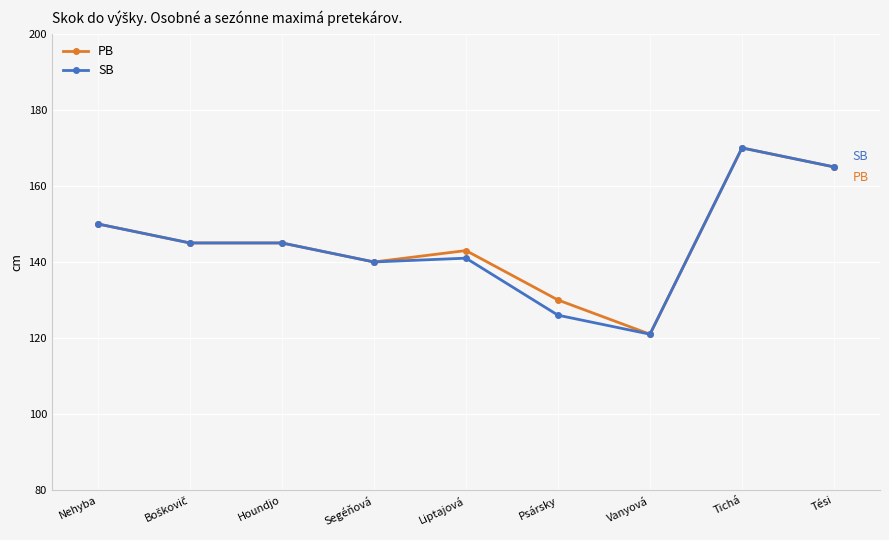

Is the value of PB at Houndjo greater than the value of SB at Tési?

No